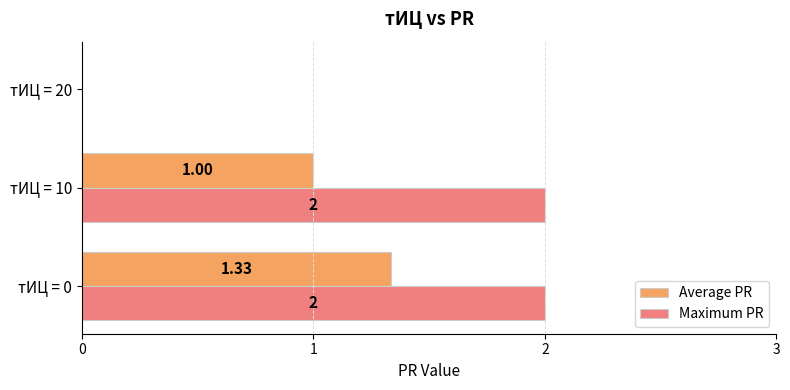

Which series changed the most between тИЦ = 0 and тИЦ = 20?

Maximum PR